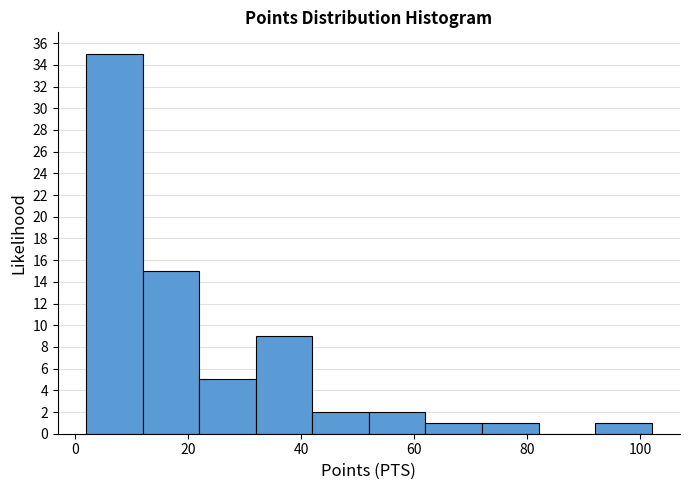

Reading left to right, list every bar in this chart as the range it spans on the x-axis followed by its height. The values are not printed on the chart, so give them approximately, as read against the axis.

2 to 12: 35
12 to 22: 15
22 to 32: 5
32 to 42: 9
42 to 52: 2
52 to 62: 2
62 to 72: 1
72 to 82: 1
82 to 92: 0
92 to 102: 1